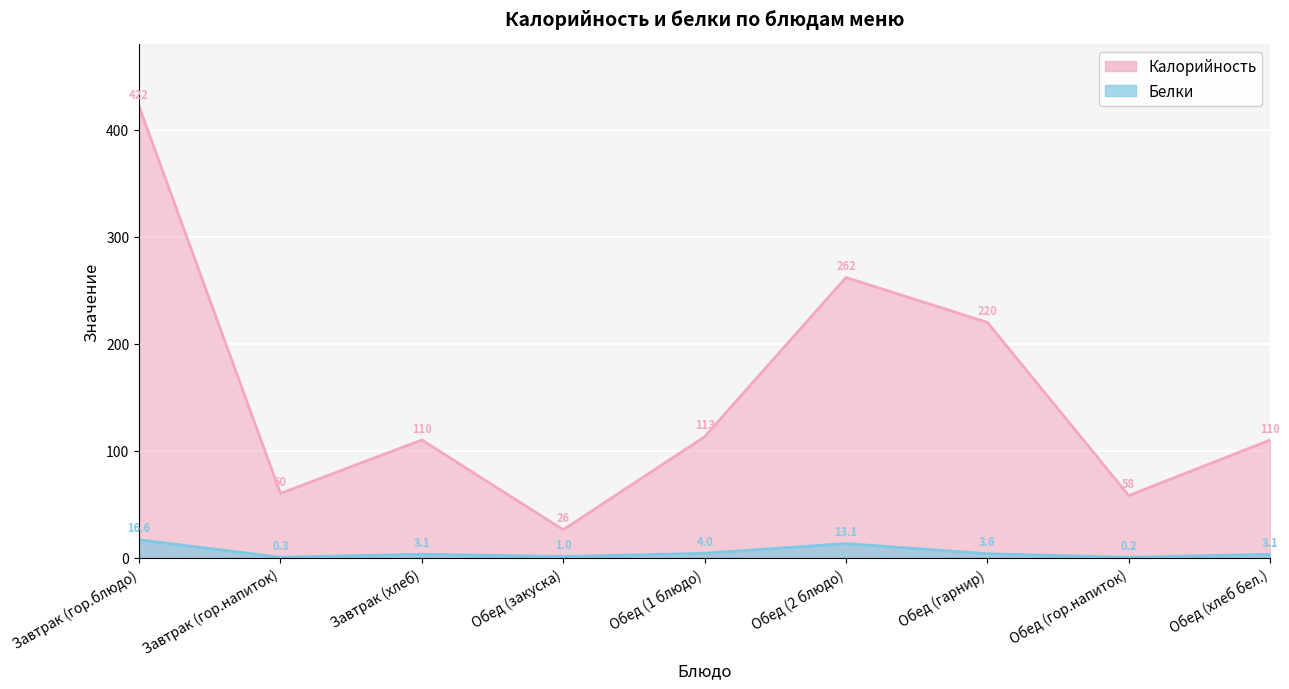

Which series has the largest total across all categories?

Калорийность